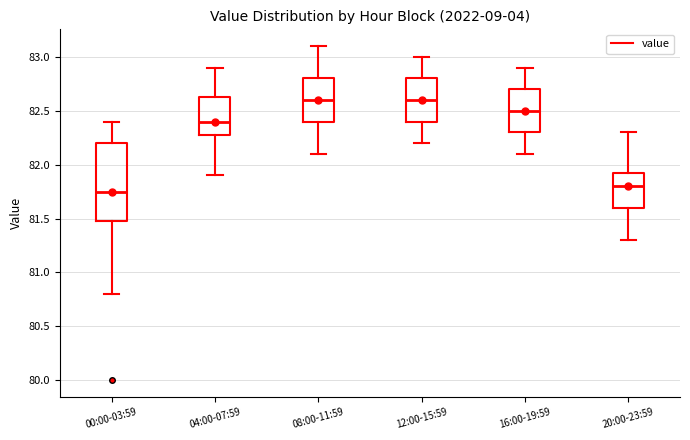

Where does the median line of the box for 08:00-11:59 sit on the y-axis? The values are not printed on the chart, so give them approximately, as read against the axis.

82.60